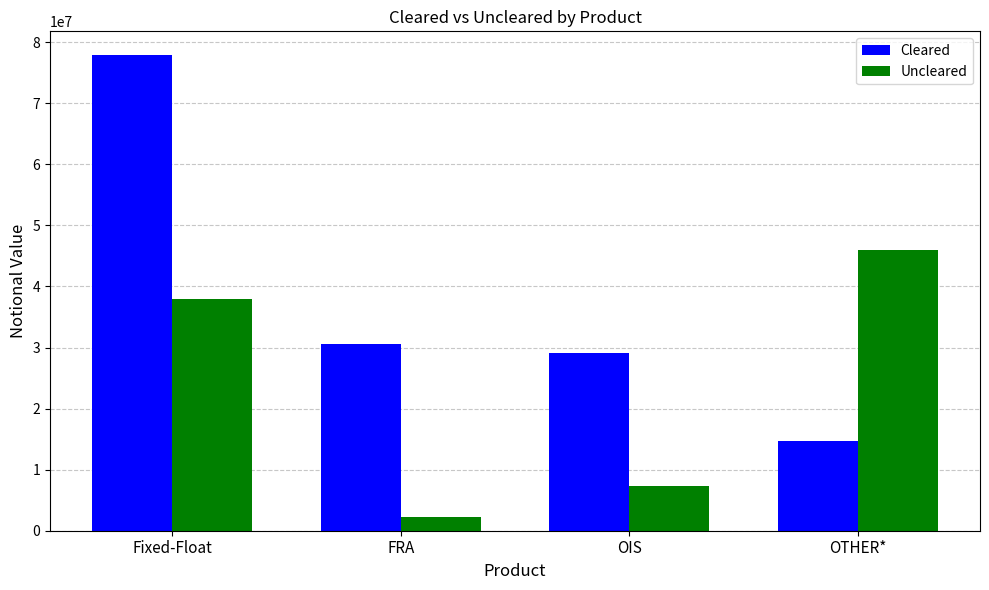

Is it true that Uncleared equals 37934773 at Fixed-Float?

True